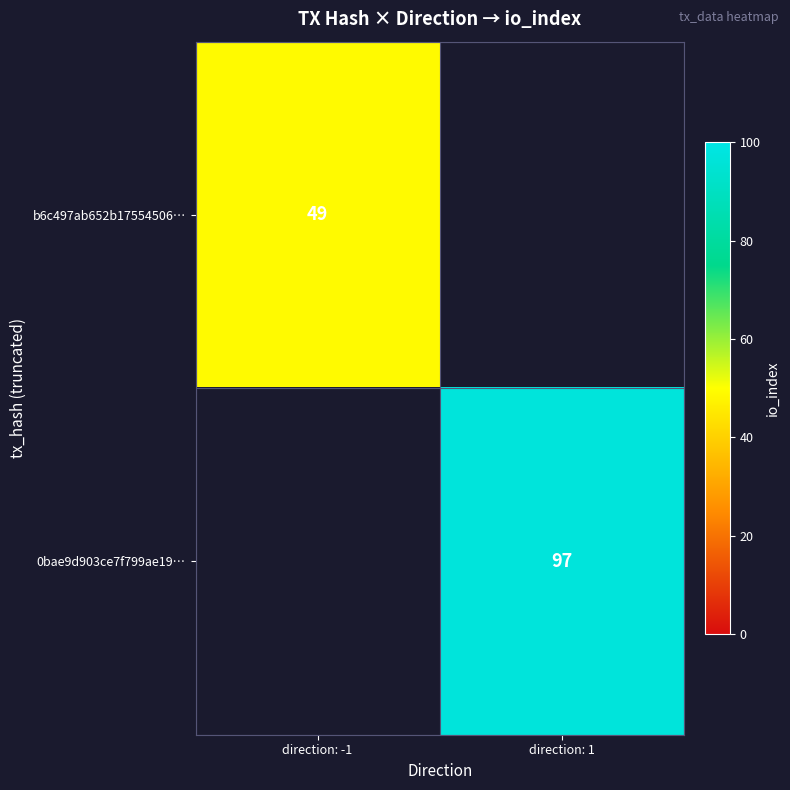

What is the smallest value displayed?

49.0